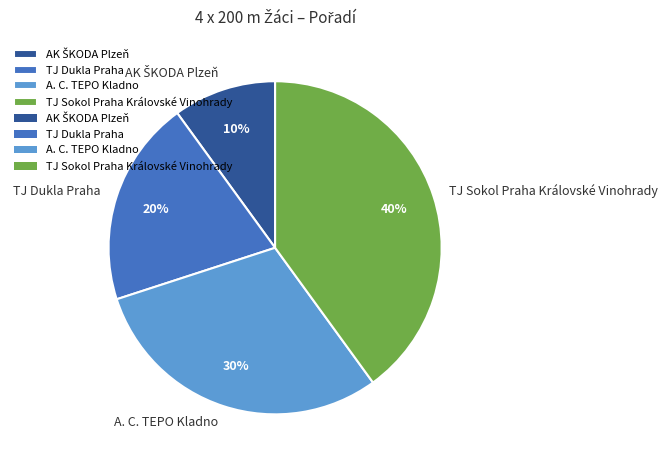

True or false: TJ Sokol Praha Královské Vinohrady accounts for 40% of the total.

True